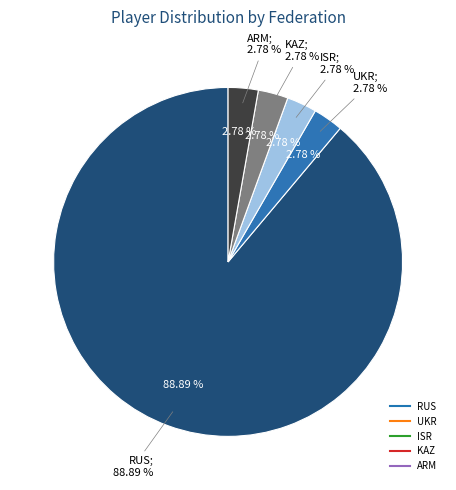

Which has a higher value, KAZ or RUS?

RUS